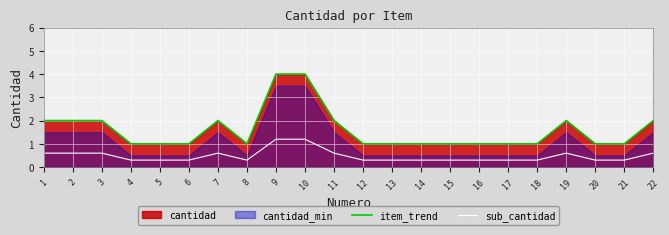

Reading right to left, transcribe all the data shown in this chart.

item_trend: 2.0	1.0	1.0	2.0	1.0	1.0	1.0	1.0	1.0	1.0	1.0	2.0	4.0	4.0	1.0	2.0	1.0	1.0	1.0	2.0	2.0	2.0
sub_cantidad: 0.6	0.3	0.3	0.6	0.3	0.3	0.3	0.3	0.3	0.3	0.3	0.6	1.2	1.2	0.3	0.6	0.3	0.3	0.3	0.6	0.6	0.6